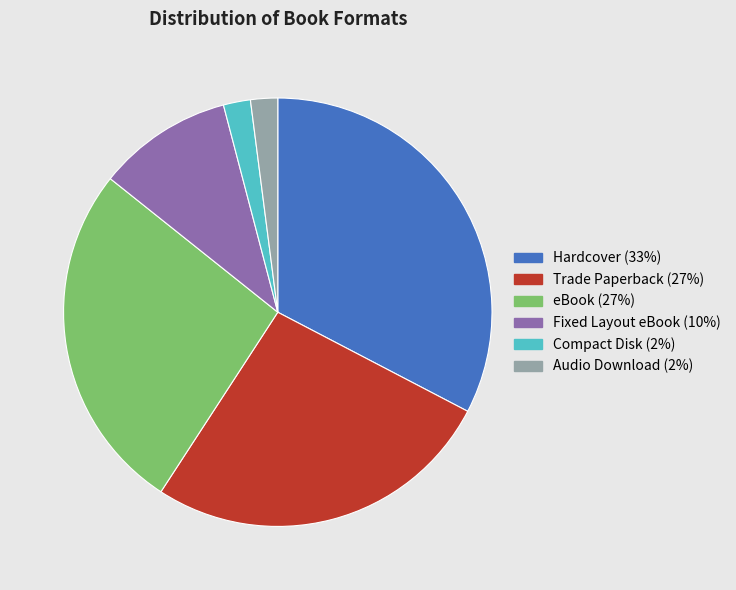

Which category has the biggest portion of the pie?

Hardcover